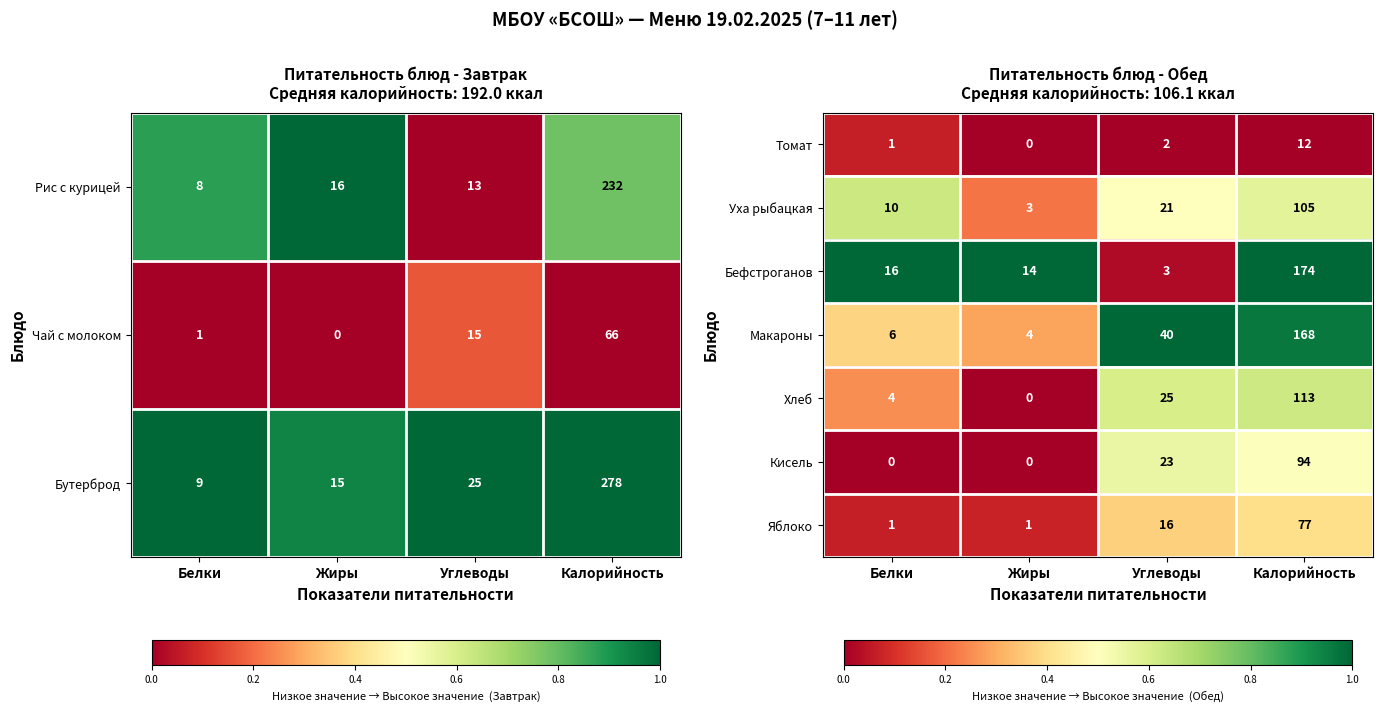

How many categories are shown in the chart?

4